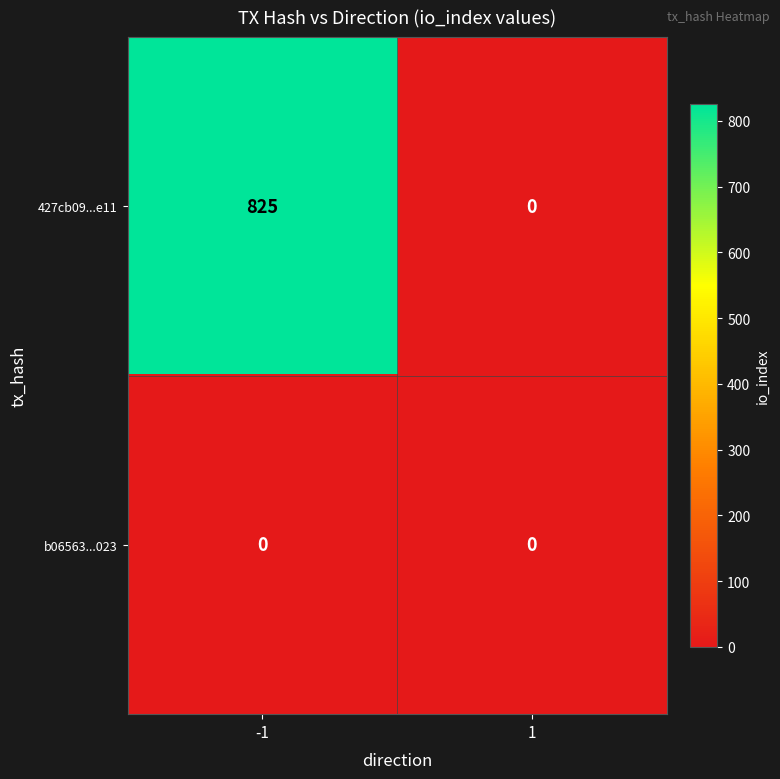

The value of b06563...023 at 1 is 0. True or false?

True